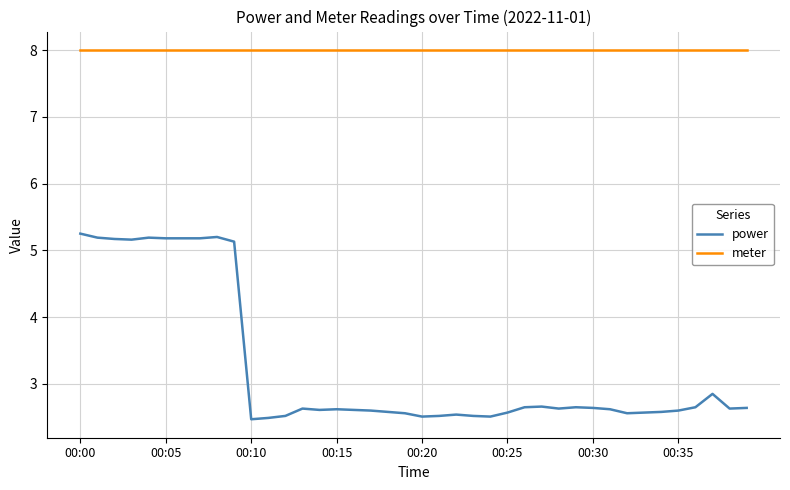

Which series has the largest range (max minus min)?

power